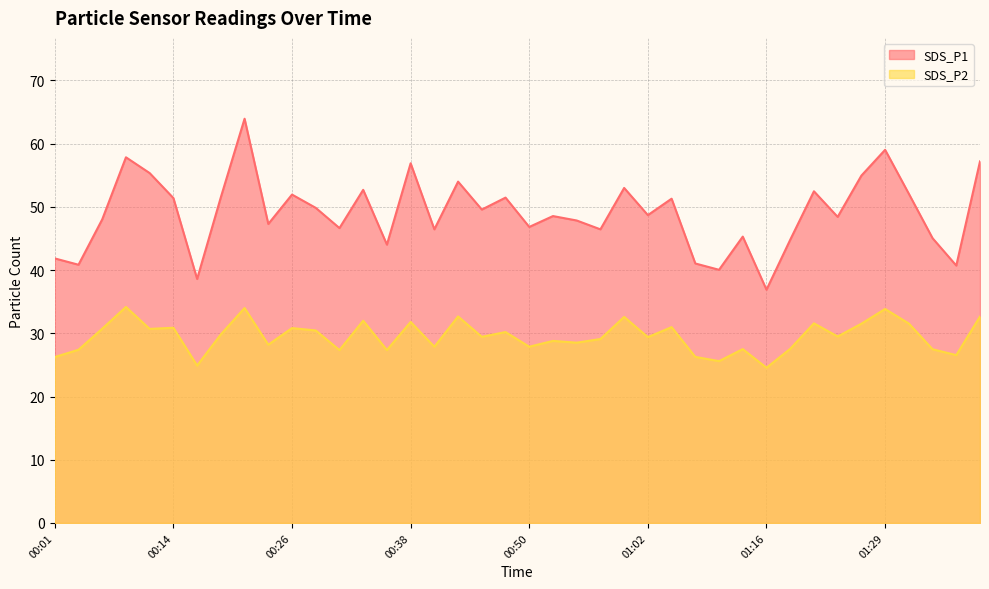

What is the approximate value of SDS_P1 at 01:13?

45.3